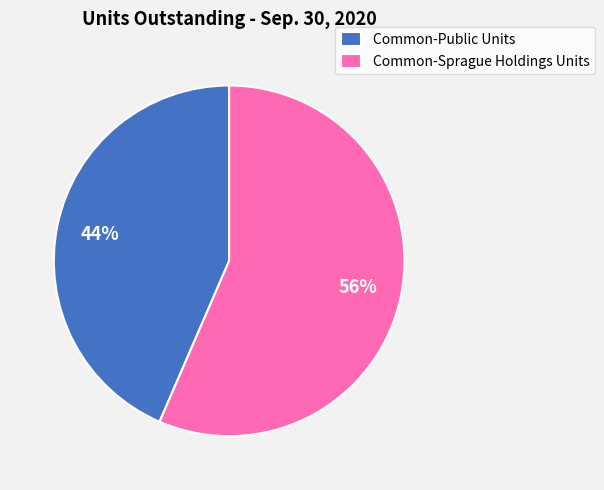

How many slices are in this pie chart?

2